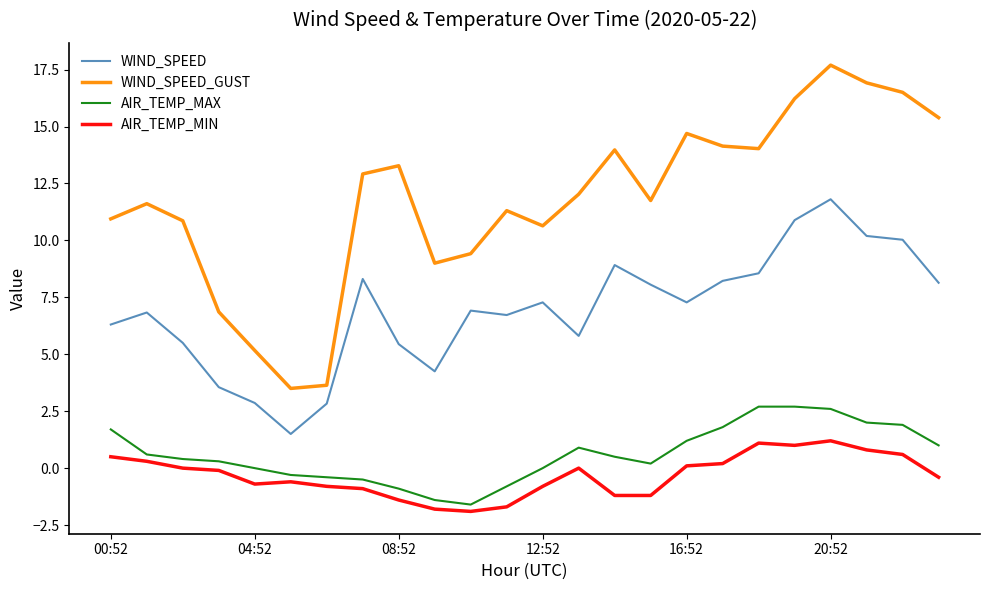

What is the lowest value of the AIR_TEMP_MAX series?

-1.6